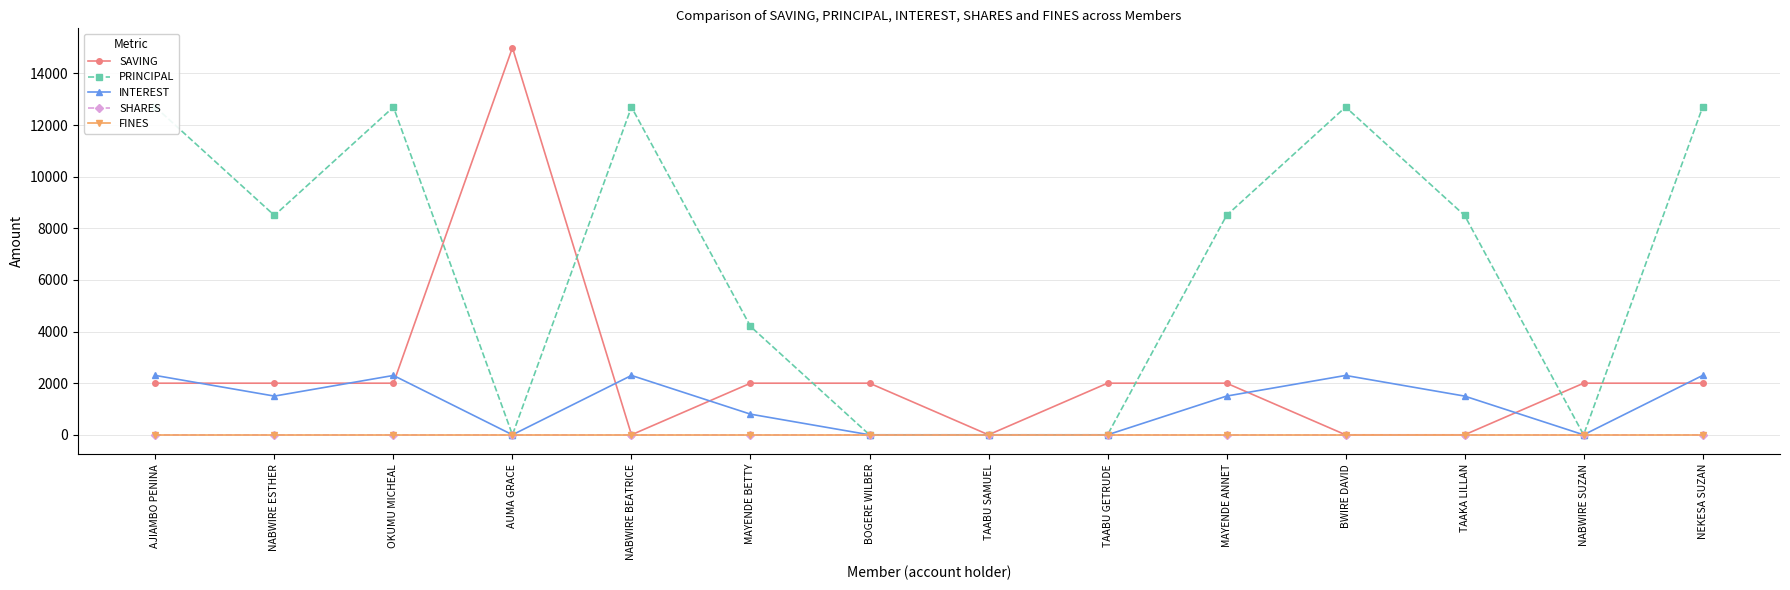

Rank the series at NABWIRE BEATRICE from highest to lowest value.

PRINCIPAL, INTEREST, SAVING, SHARES, FINES